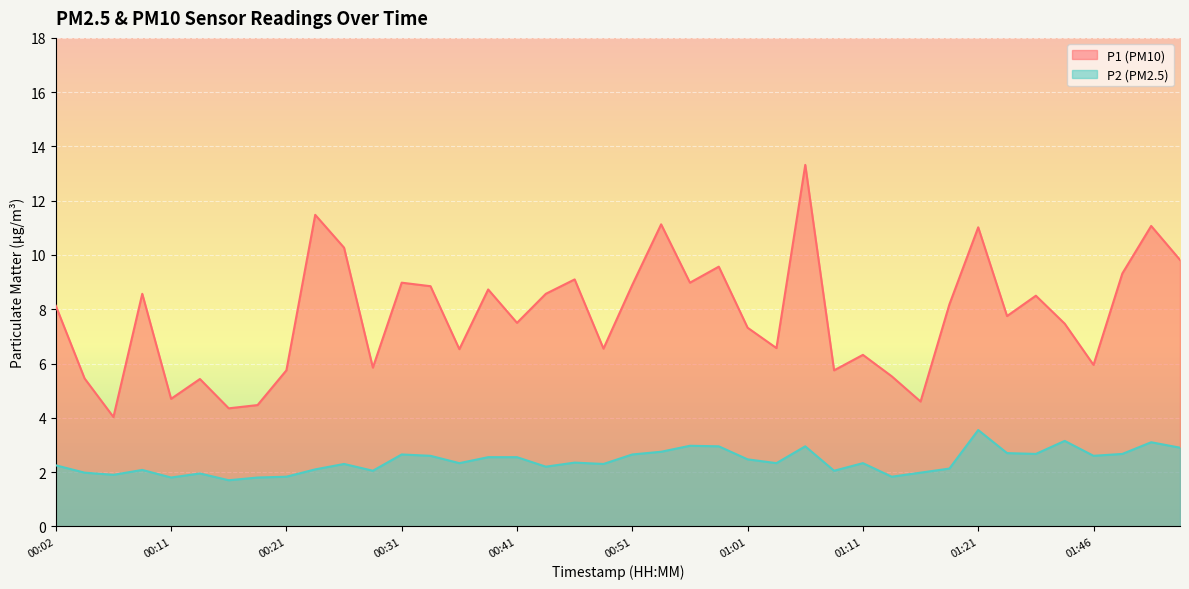

Rank the categories by P2 value from highest to lowest.

01:21, 01:43, 01:57, 00:56, 00:59, 01:06, 02:00, 00:54, 01:27, 01:29, 01:54, 00:31, 00:51, 00:34, 01:46, 00:38, 00:41, 01:01, 00:46, 00:36, 01:04, 01:11, 00:26, 00:49, 00:02, 00:44, 01:19, 00:24, 00:09, 00:29, 01:09, 00:04, 01:16, 00:14, 00:06, 00:21, 01:14, 00:11, 00:19, 00:16